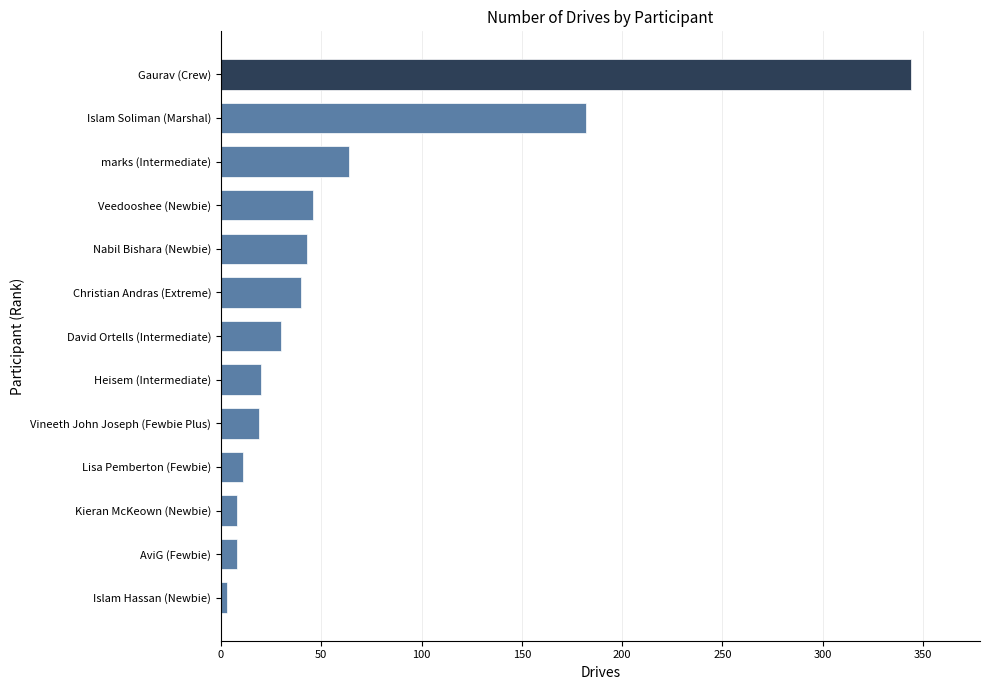

At which label is the value closest to 173?

Islam Soliman (Marshal)